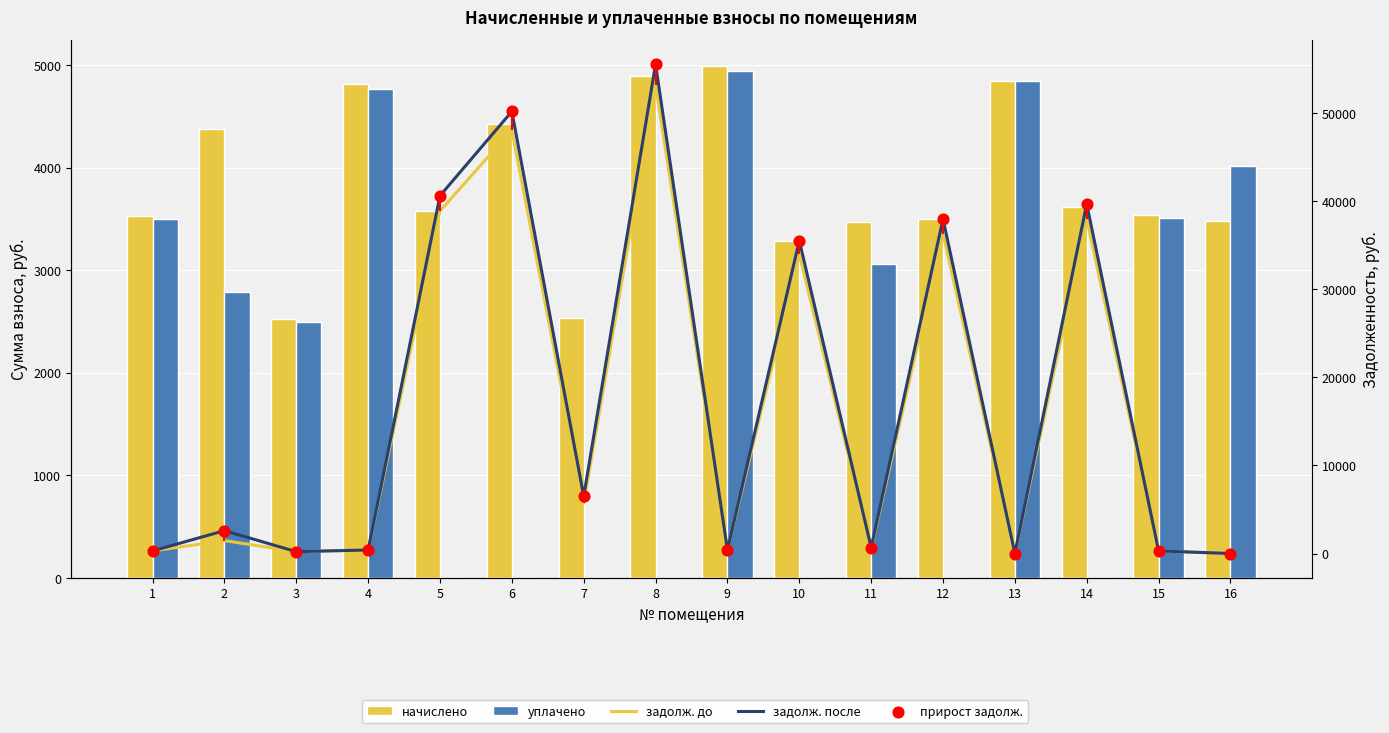

What are all the series names shown in the legend?

начислено, уплачено, задолж. до, задолж. после, прирост задолж.